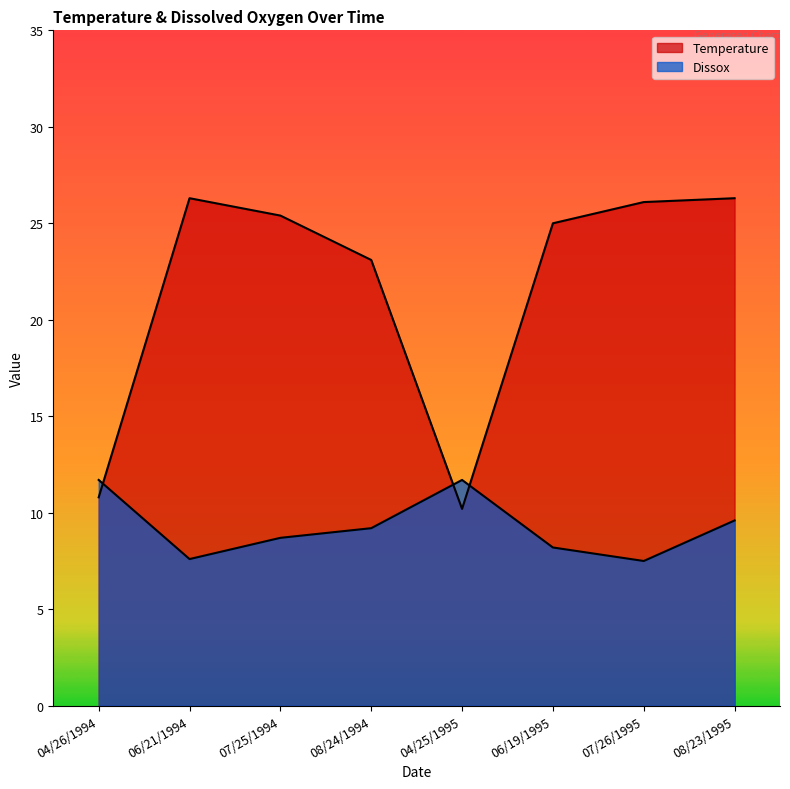

How many lines are shown in the chart?

2